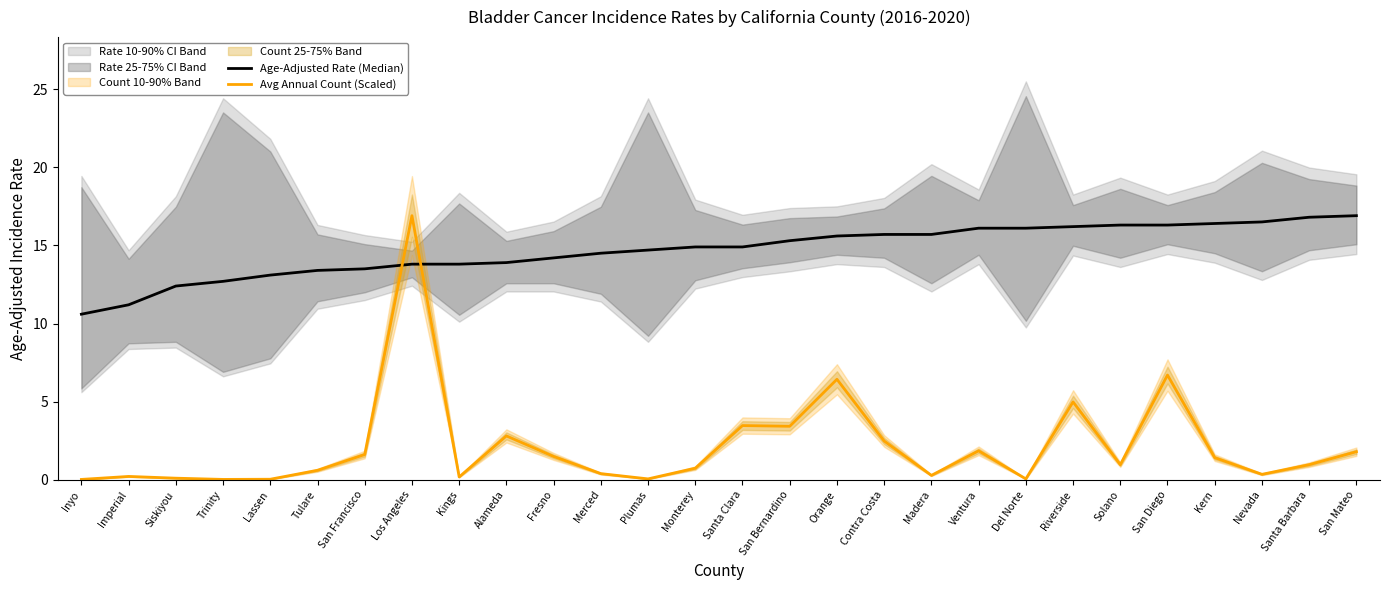

True or false: Age-Adjusted Rate (Median) has a value of 13.4 at Tulare.

True